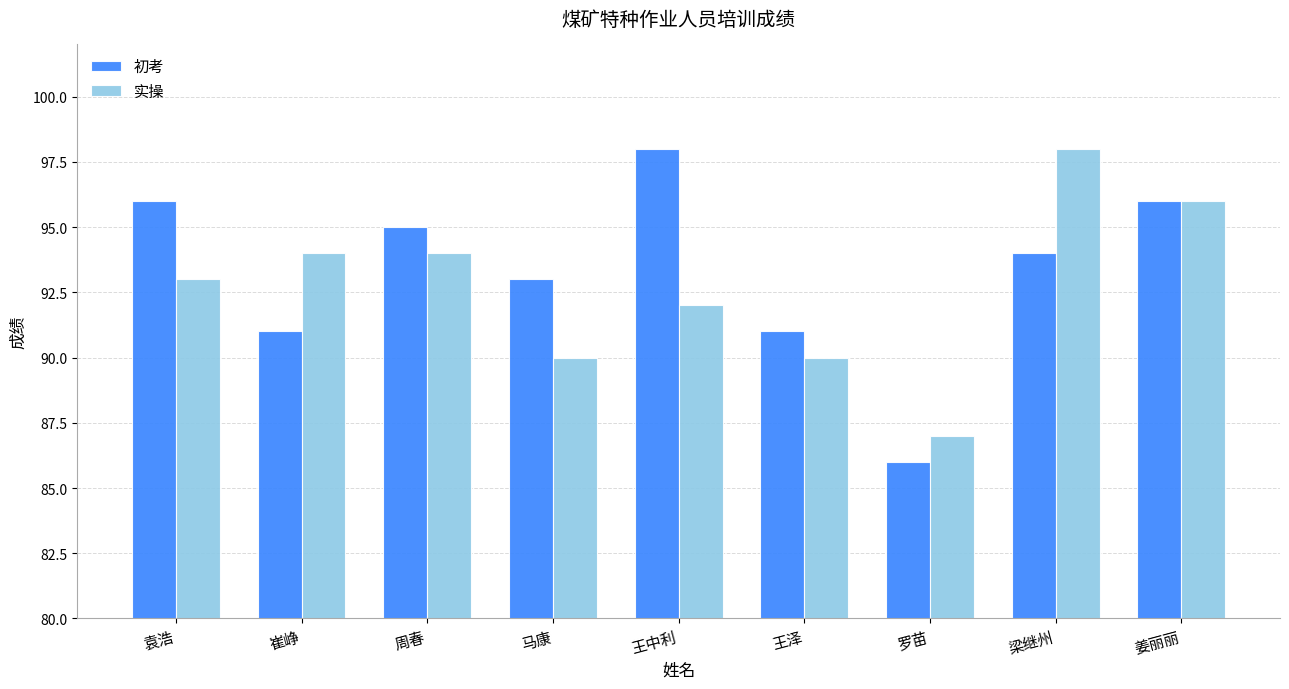

Which category has the lowest value in the 初考 series?

罗苗